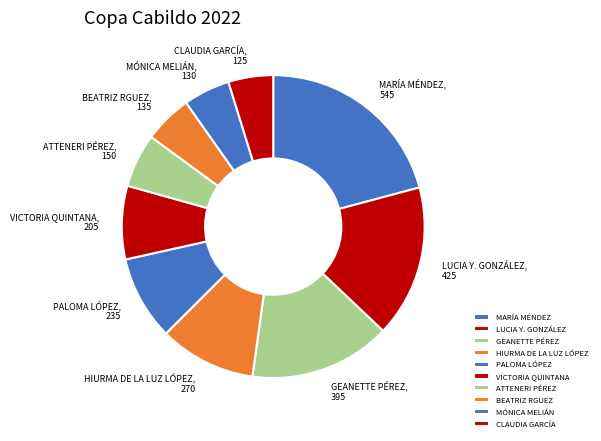

Is there any slice that represents more than half of the pie?

No